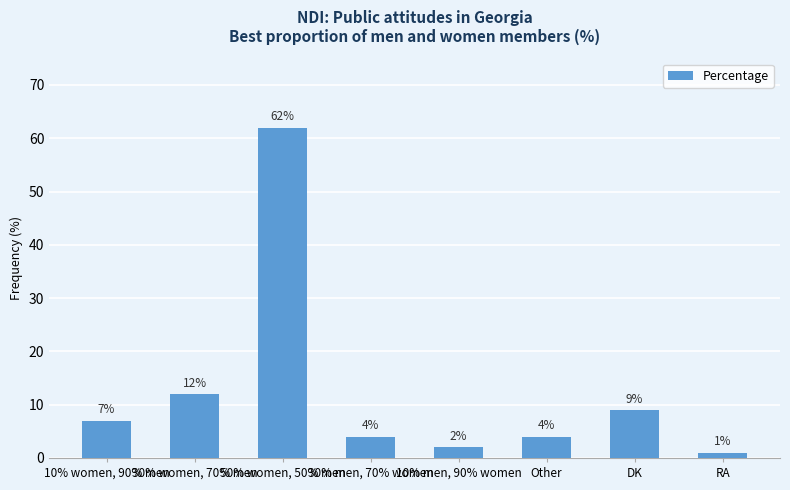

What is the greatest value displayed?

62